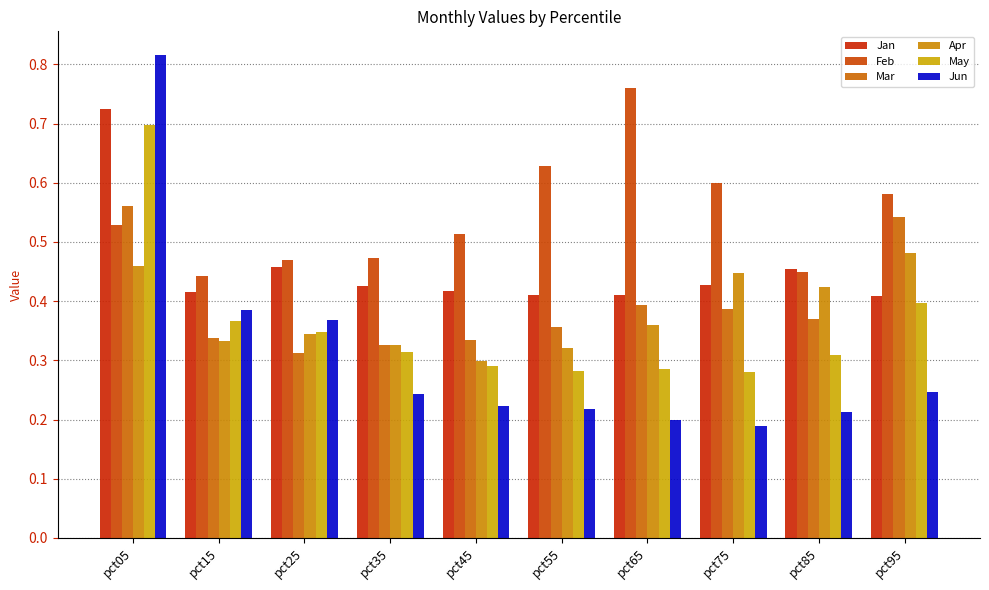

At which label is Mar closest to 0?

pct25